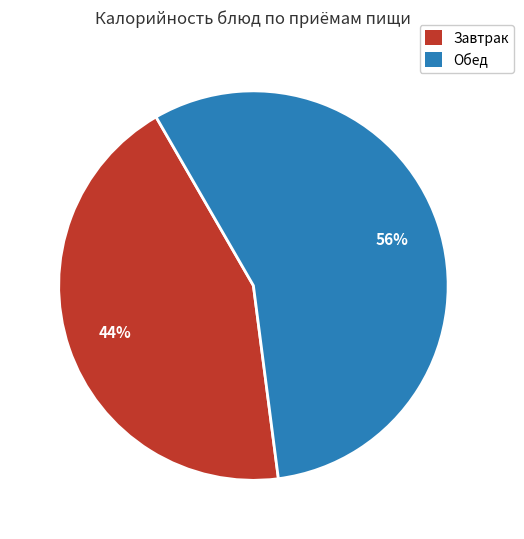

Which has a higher value, Завтрак or Обед?

Обед